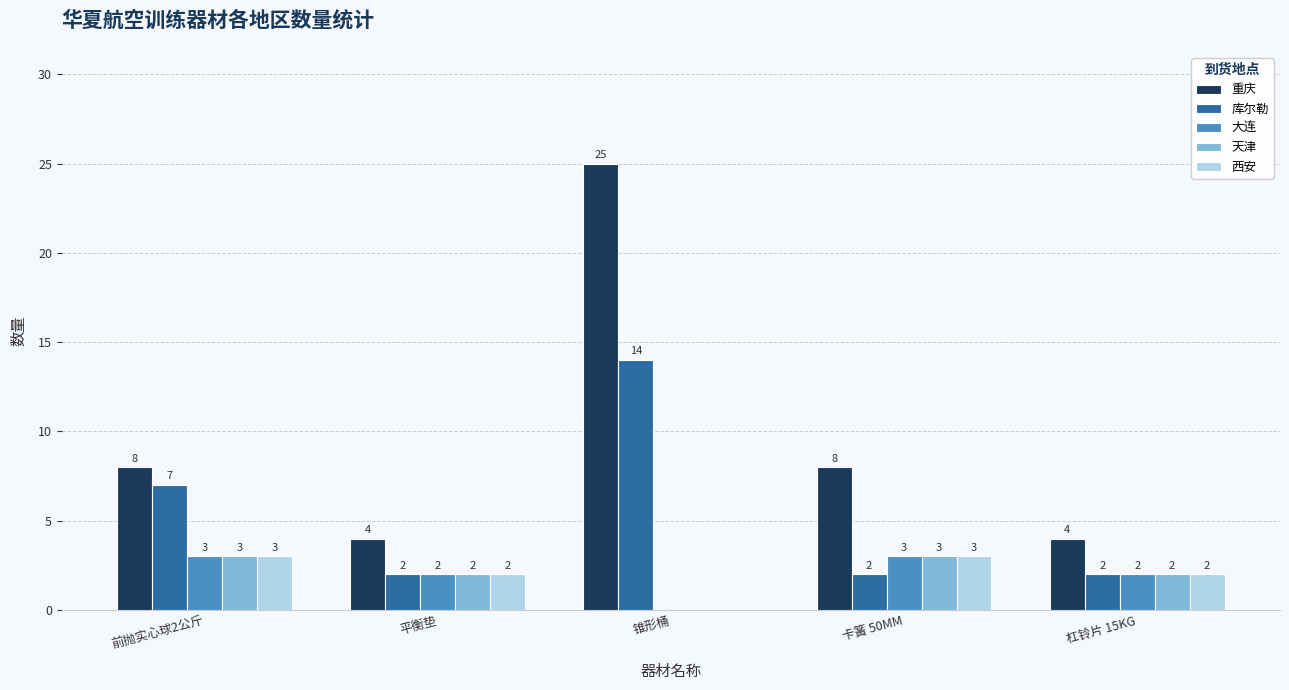

Which category has the highest value in the 库尔勒 series?

锥形桶